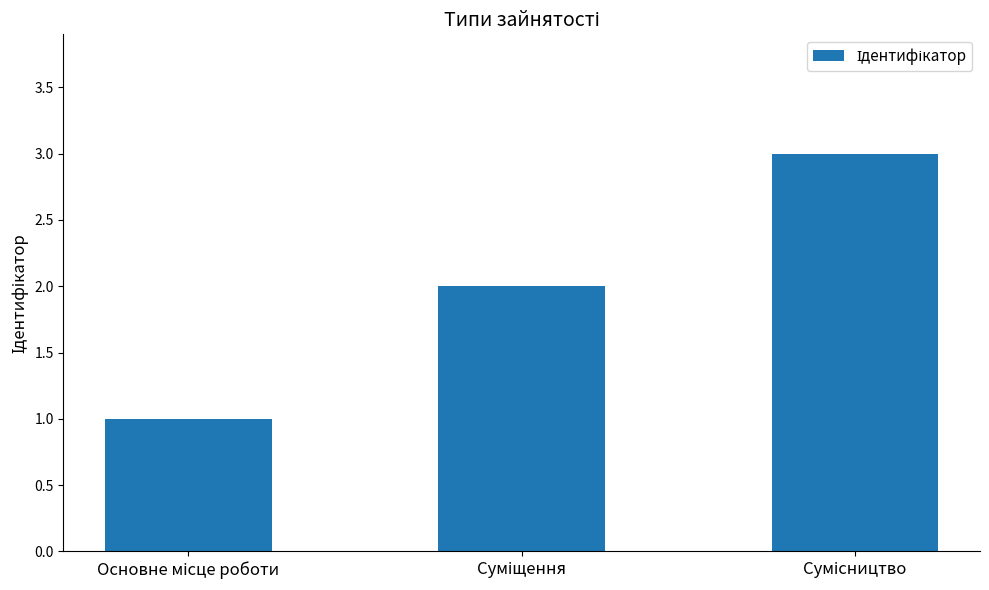

What is the maximum value shown in the chart?

3